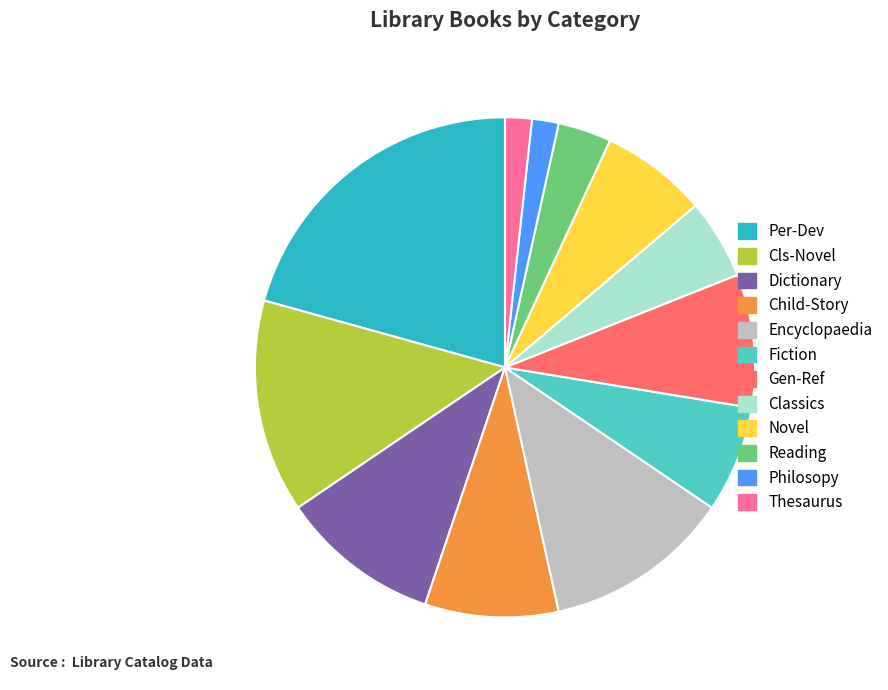

True or false: Per-Dev accounts for 14% of the total.

False